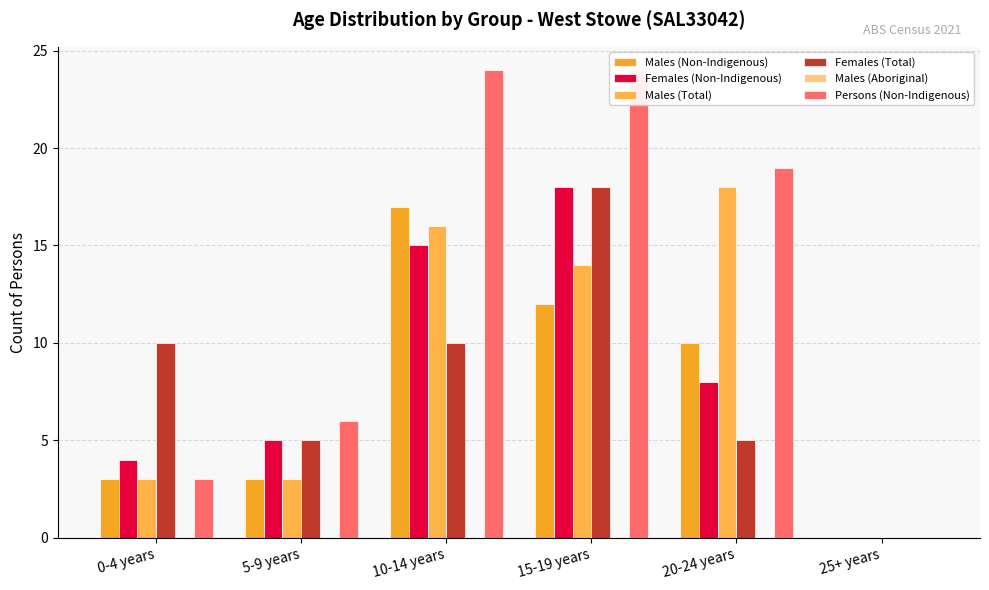

Between 20-24 years and 25+ years, which is larger?

20-24 years